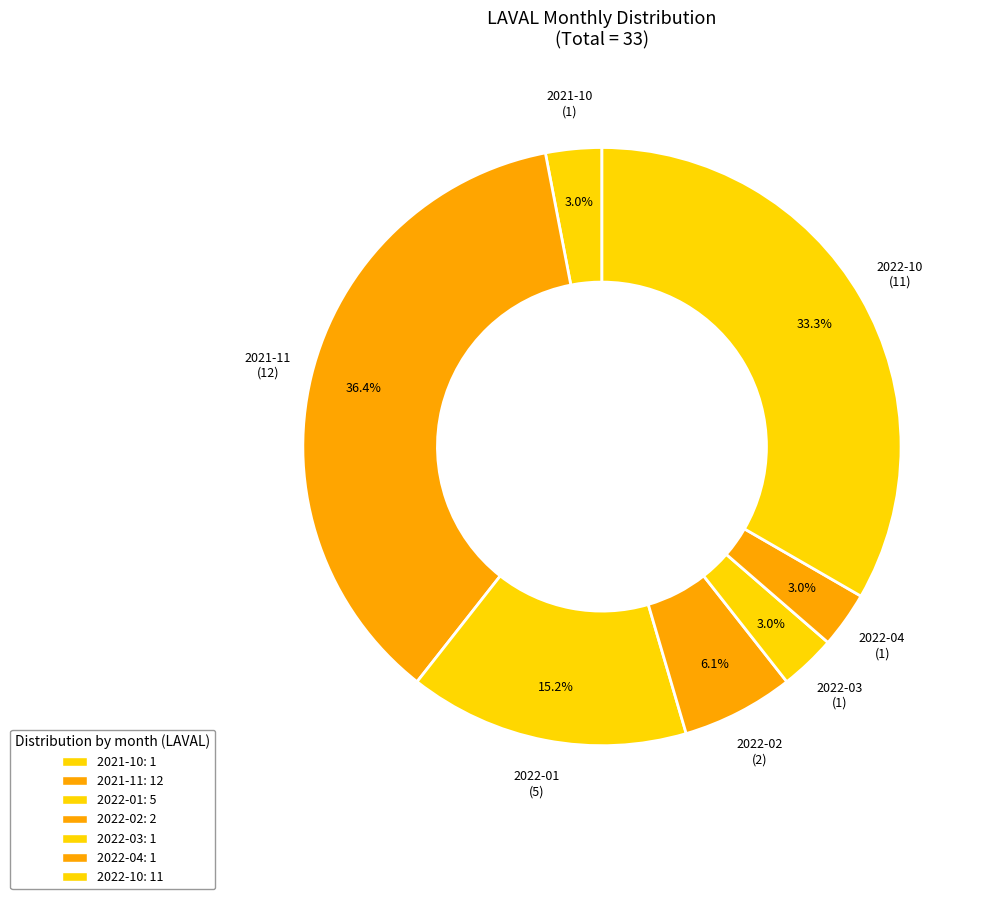

Do 2022-03 and 2022-10 together represent more than half of the pie?

No